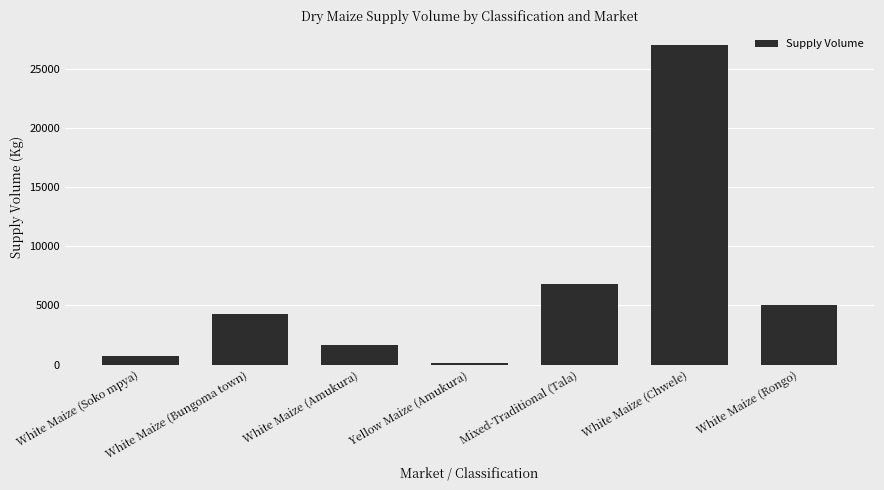

What is the value of the 1st bar from the left?

700